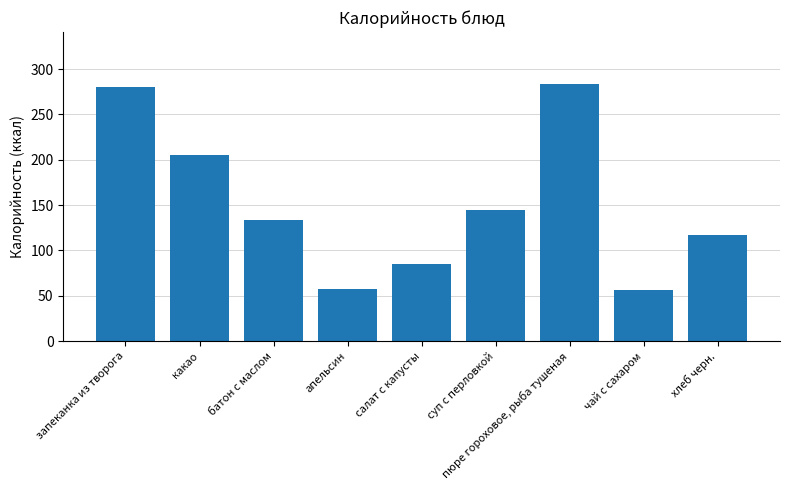

Rank the categories by value from highest to lowest.

пюре гороховое, рыба тушеная, запеканка из творога, какао, суп с перловкой, батон с маслом, хлеб черн., салат с капусты, апельсин, чай с сахаром